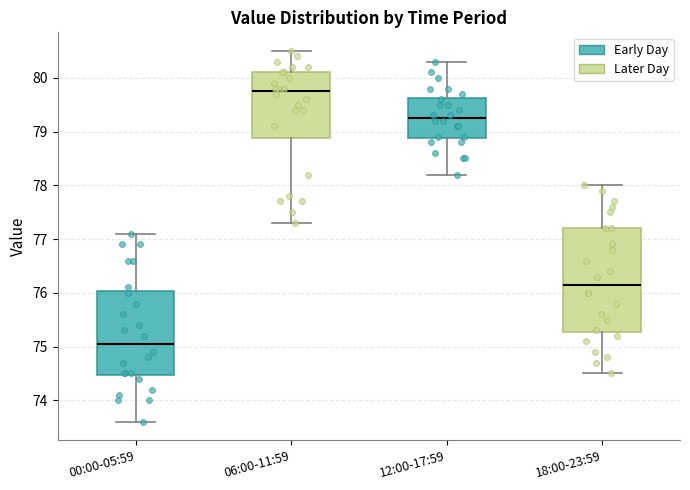

Which box's median line is the lowest?

00:00-05:59